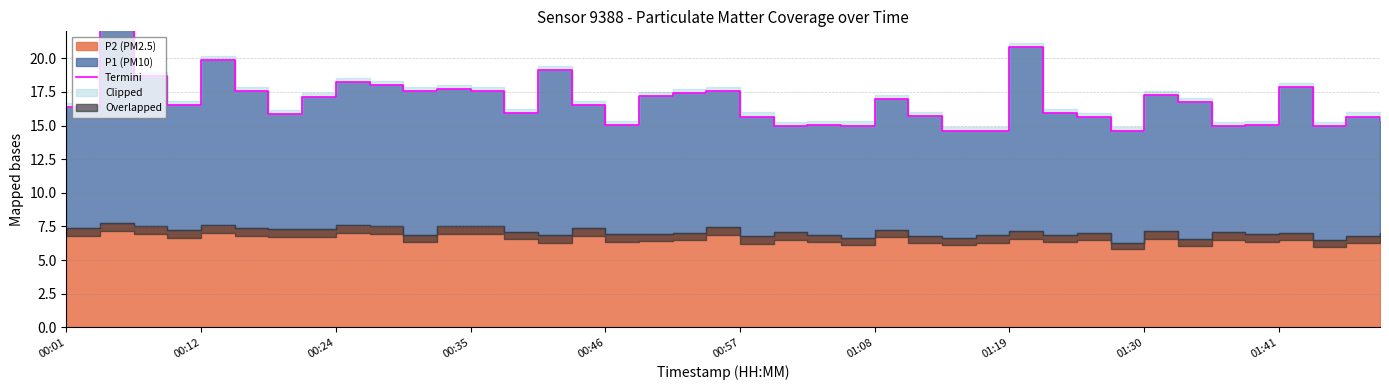

Is it true that the value at 38 is 15.7?

True